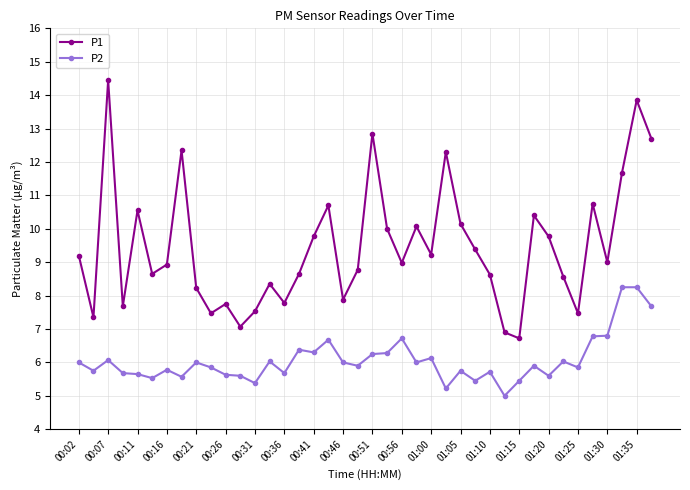

True or false: P1 has more than 0 points higher than both neighbors.

True